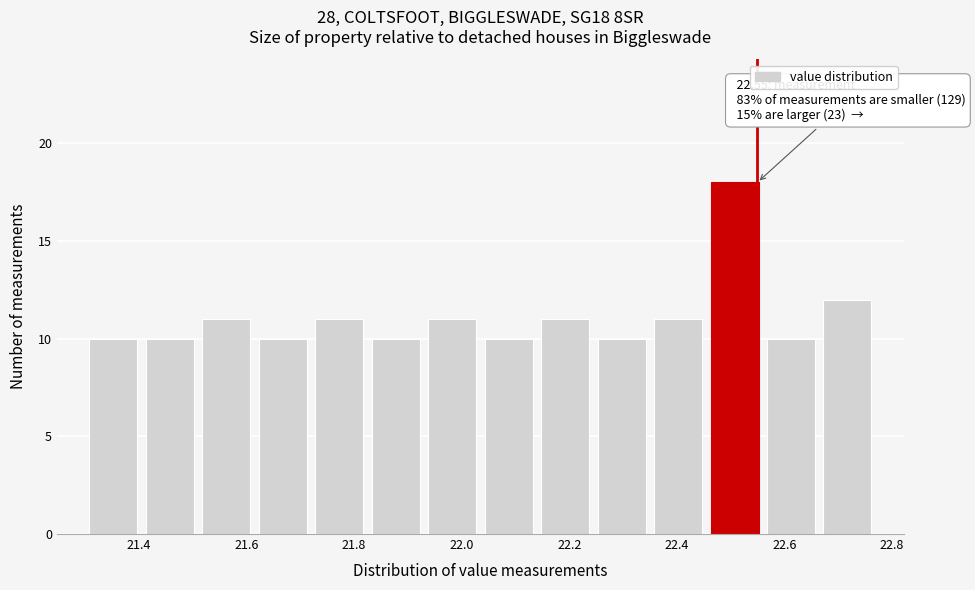

Over which range of the x-axis is the bar tallest?

22.455 to 22.560